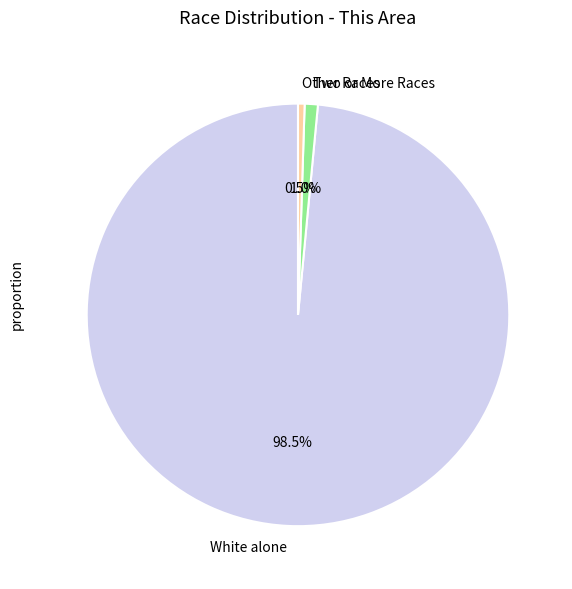

How many segments does this pie chart have?

3